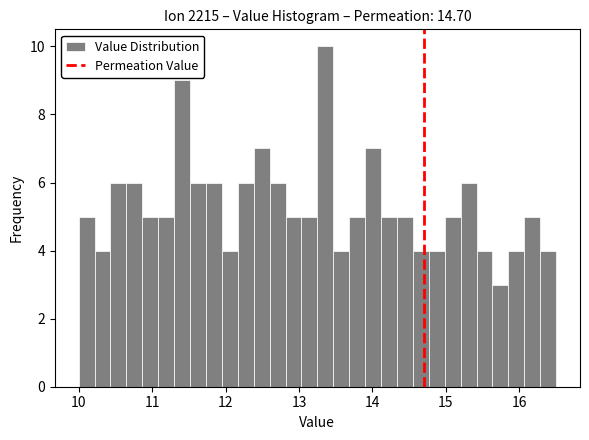

Read against the x-axis, roughly where is the centre of the tallest bar?

13.4